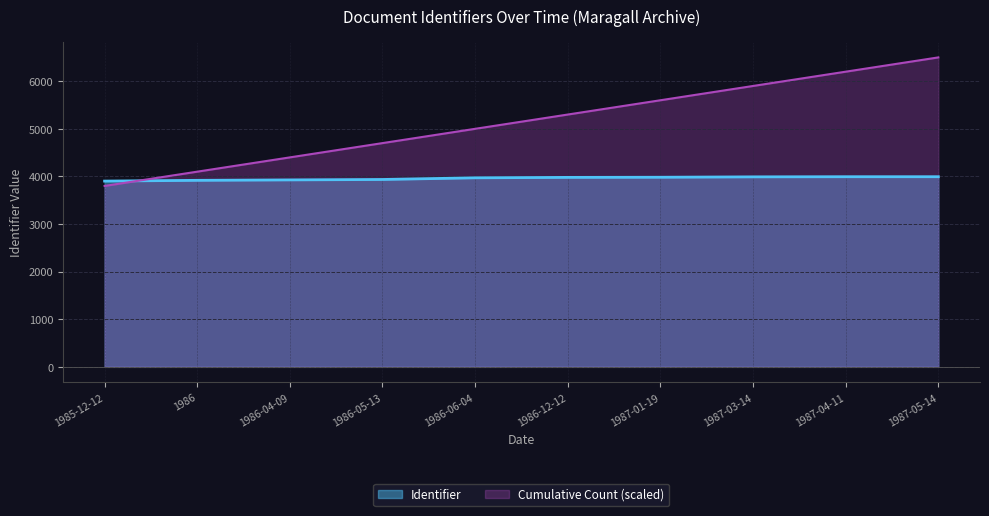

What is the minimum value shown in the chart?

3800